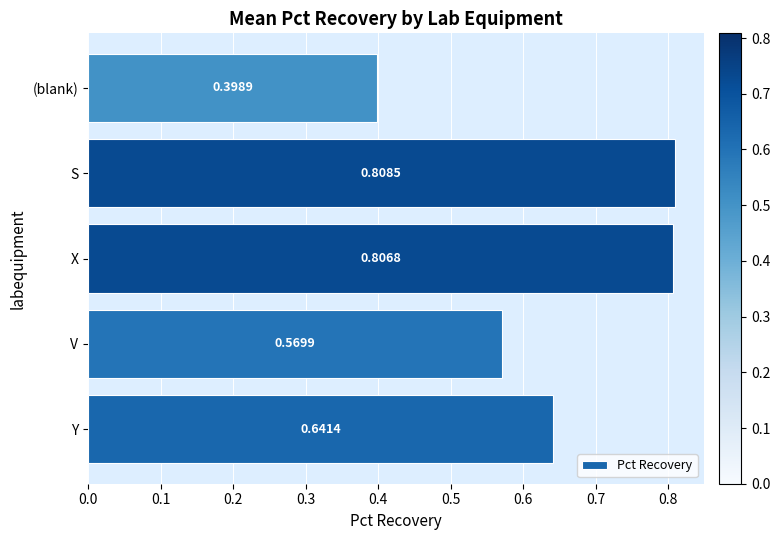

How many bars are there in total?

5